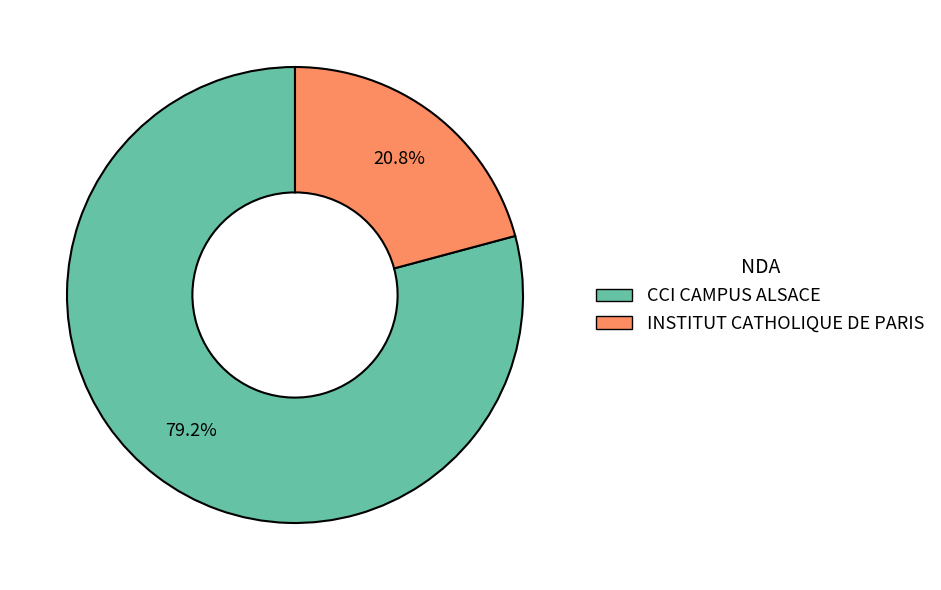

To the nearest percent, what is the difference between the largest and smallest slice percentages?

58%